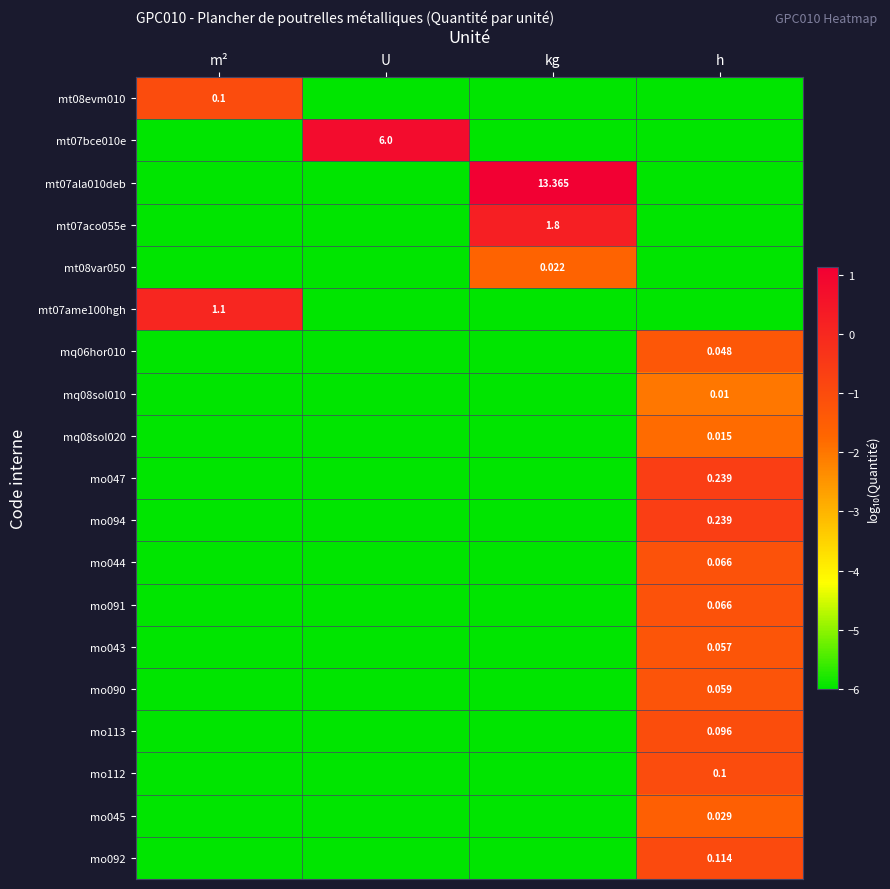

Is the value of mt07bce010e at m² greater than the value of mo094 at U?

No